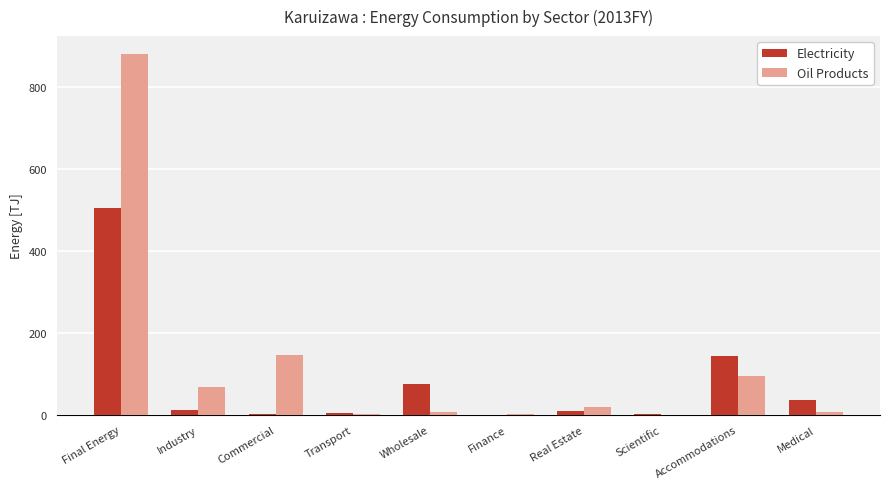

Which series has the largest total across all categories?

Oil Products